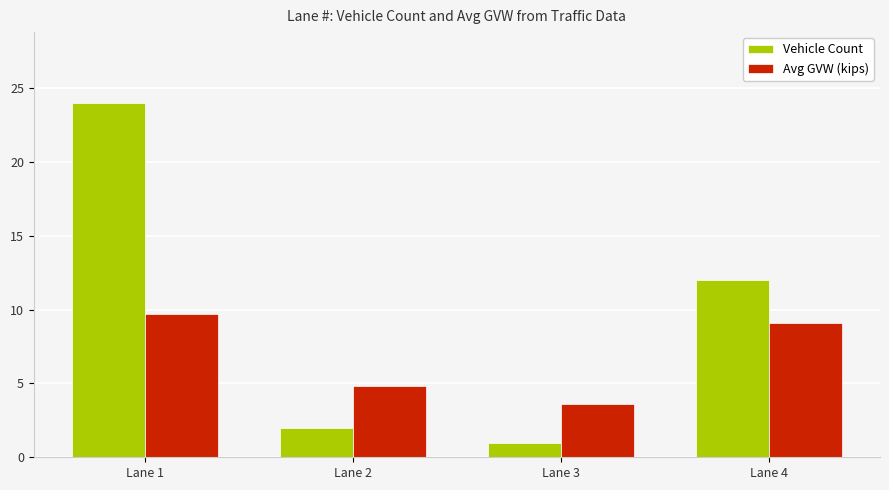

Which series has the largest total across all categories?

Vehicle Count